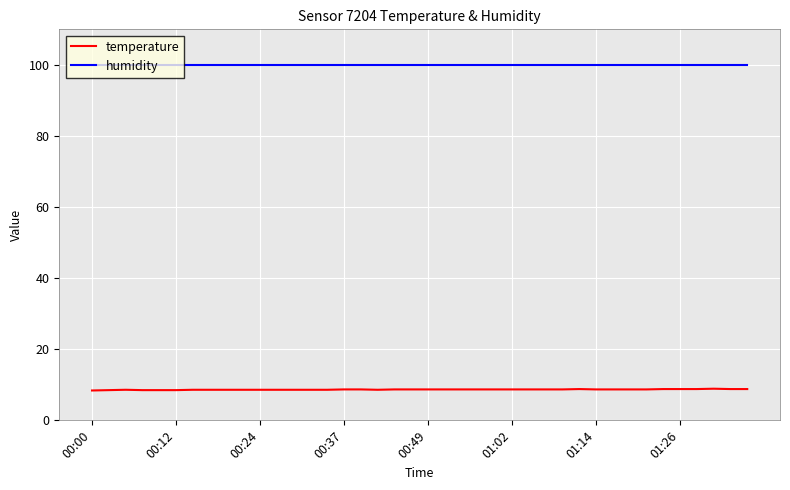

Rank the series by their average value, from highest to lowest.

humidity, temperature